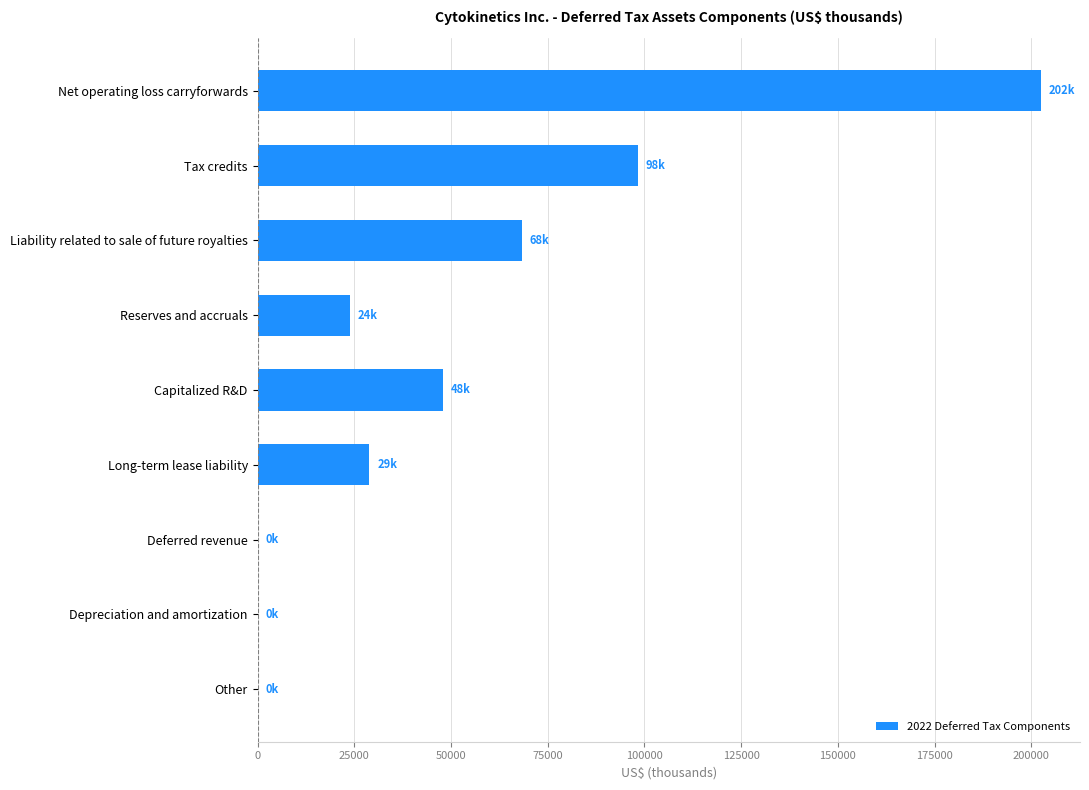

What value does the data have at Tax credits?

98292